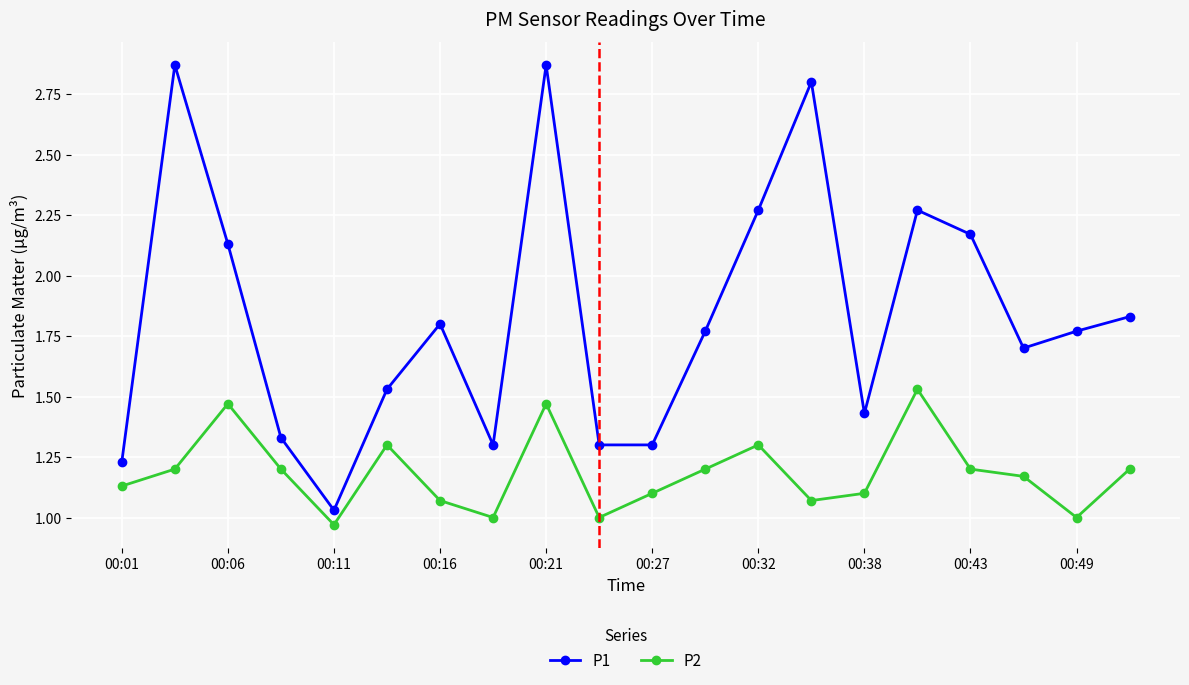

True or false: P1 and P2 cross at least once.

False